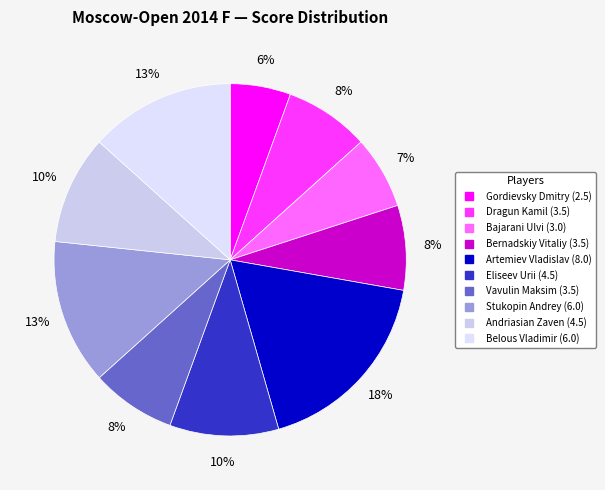

To the nearest percent, what is the difference between the largest and smallest slice percentages?

12%